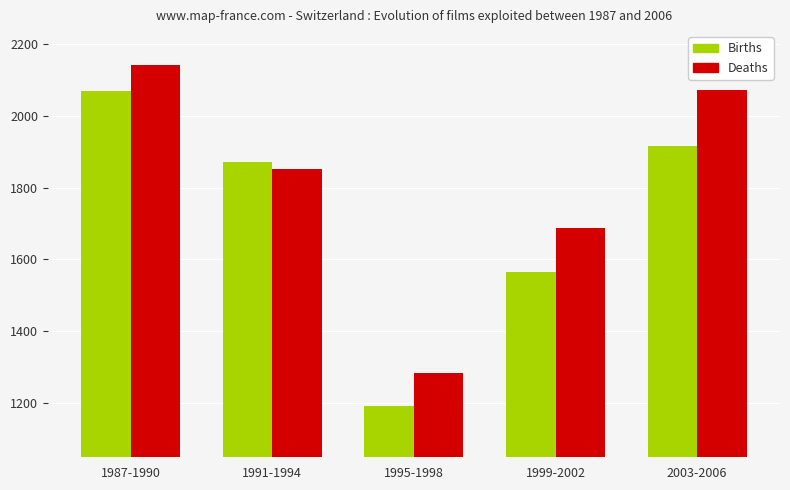

The Deaths series shows 1282 at 1995-1998. True or false?

True